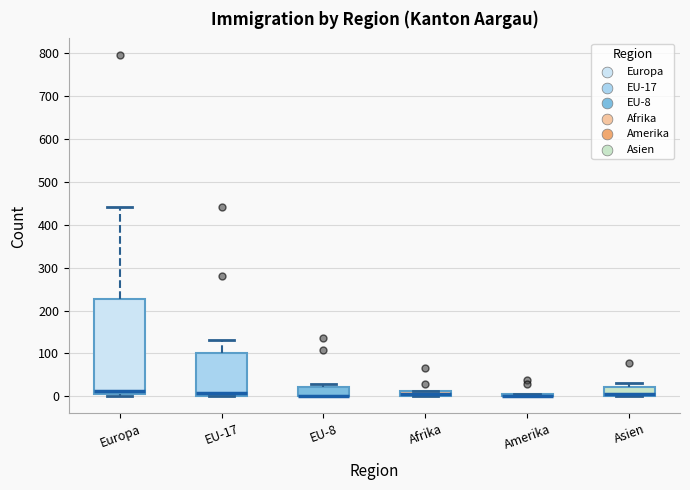

Comparing the boxes themselves (not the whiskers), which one is the tallest?

Europa